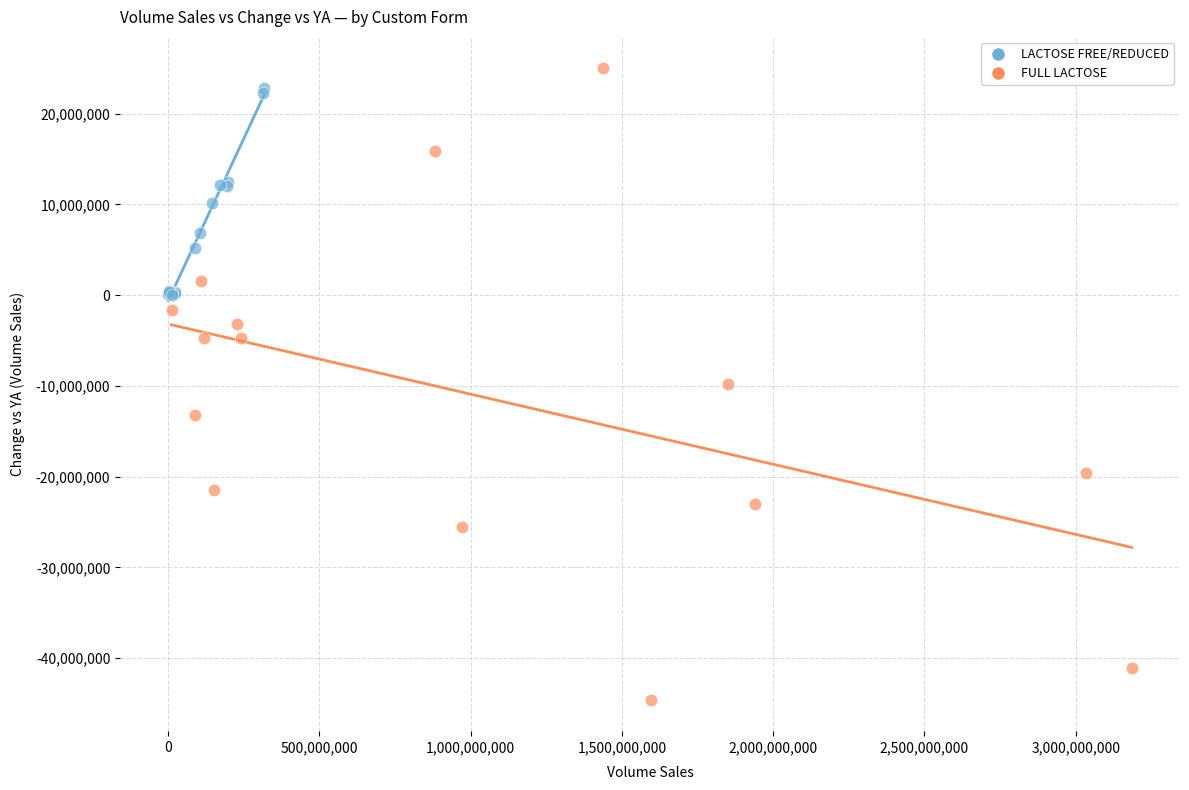

Which series contains the lowest Y value?

FULL LACTOSE